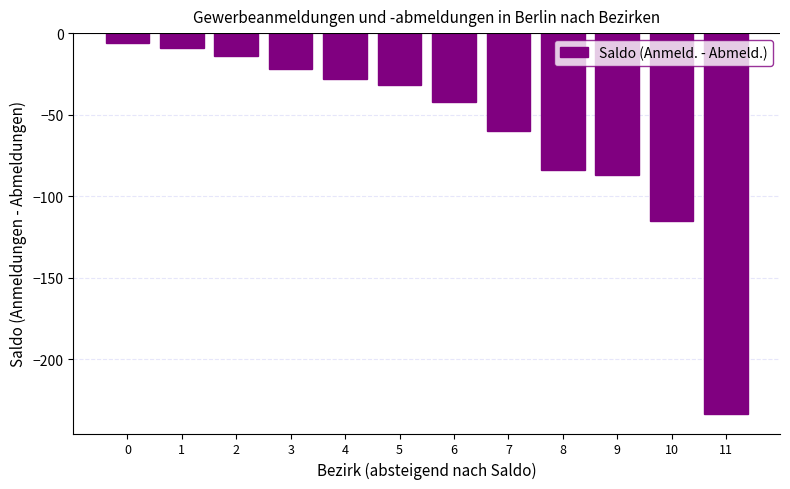

What value does the data have at 9?

-87